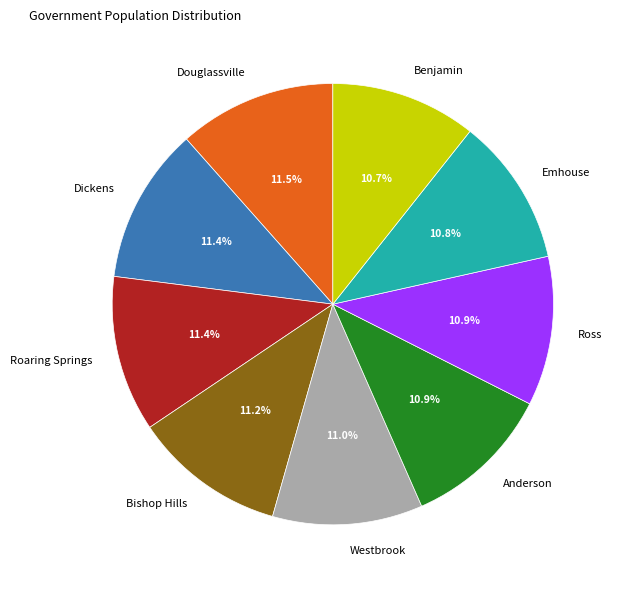

How much of the chart is everything except Dickens?

88.6%